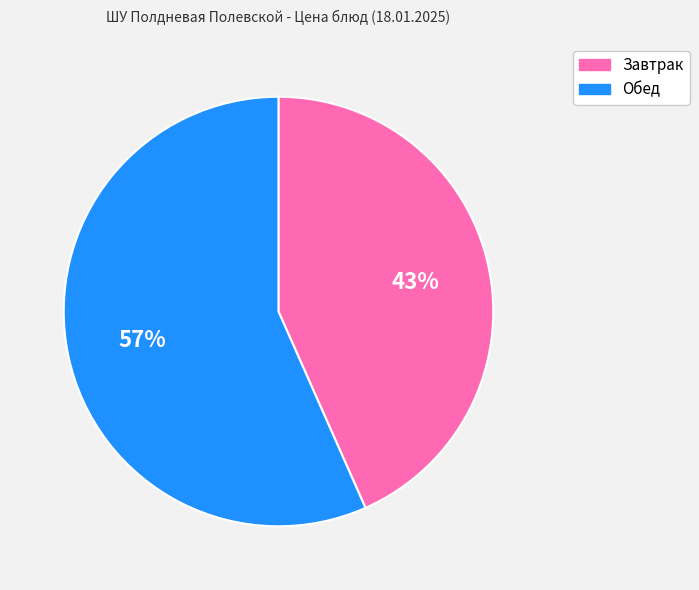

How many slices are in this pie chart?

2